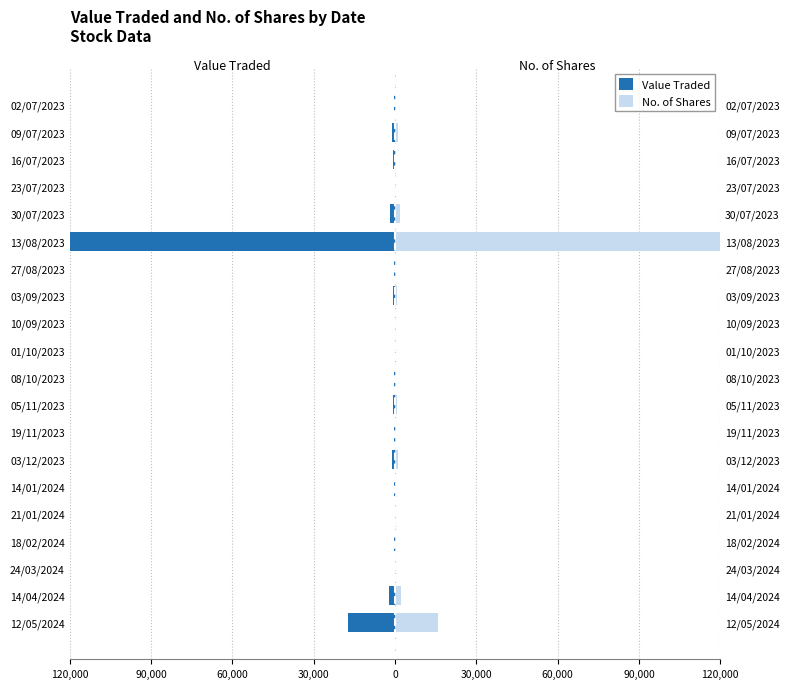

What are all the series names shown in the legend?

Value Traded, No. of Shares